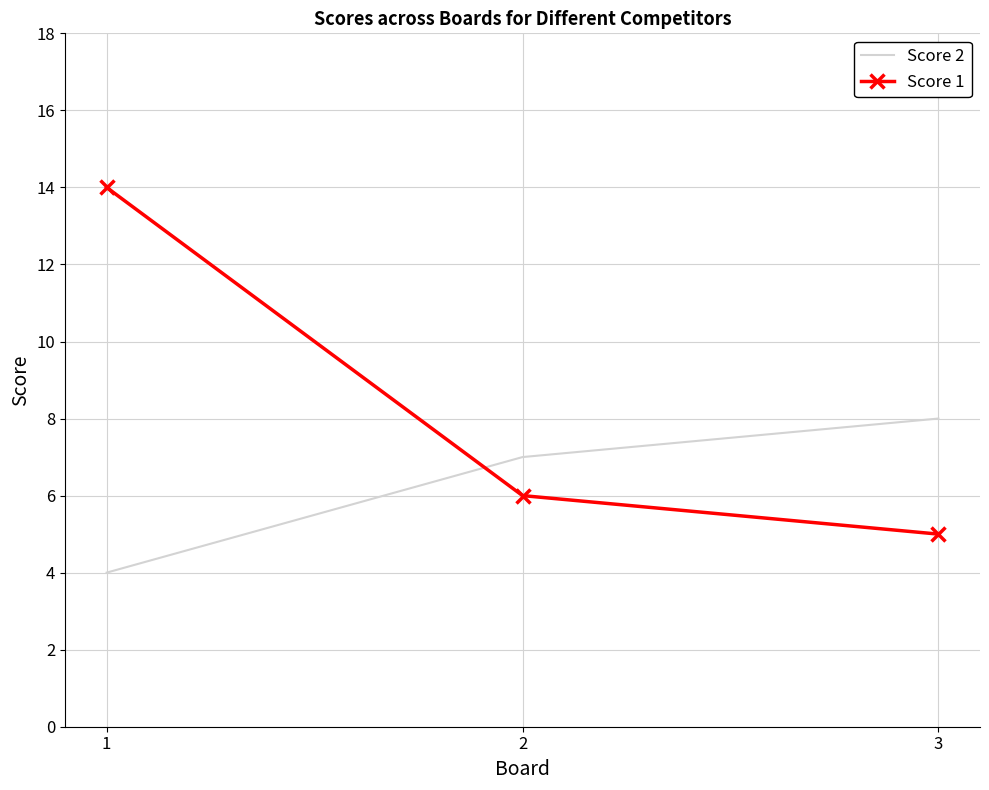

Which series has the largest total across all categories?

Score 1